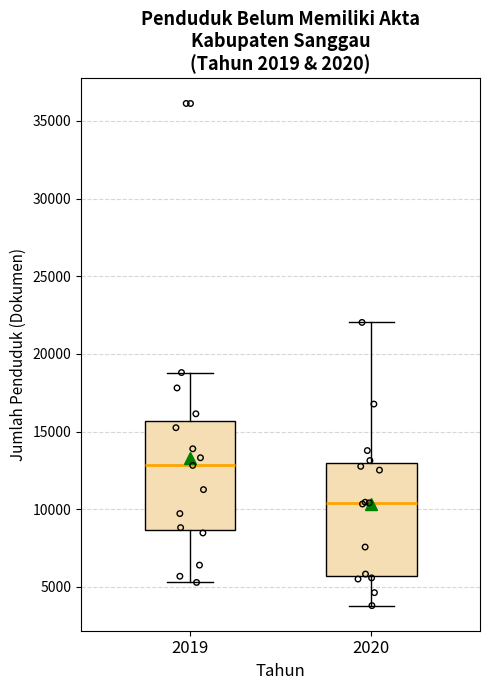

Reading left to right, transcribe this box plot: for each box, give where its median line is, the range the box spans, and where its two whiskers end, as read against the y-axis. The values are not printed on the chart, so give them approximately, as read against the axis.

2019: median 13000, box 8500 to 15500, whiskers 5500 to 19000
2020: median 10500, box 5500 to 13000, whiskers 4000 to 22000